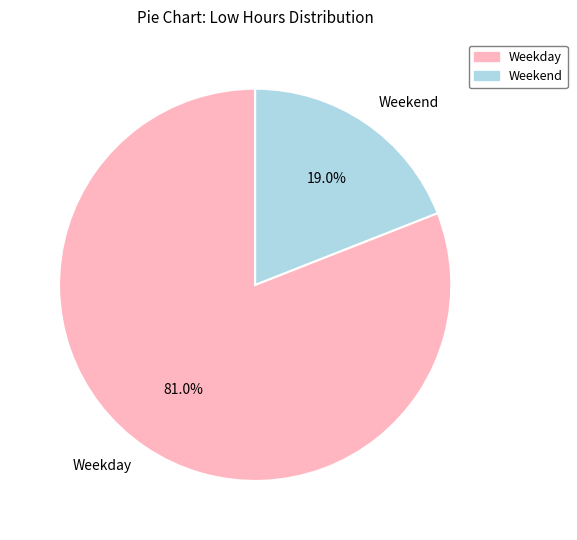

What percentage is NOT represented by Weekday?

19.0%